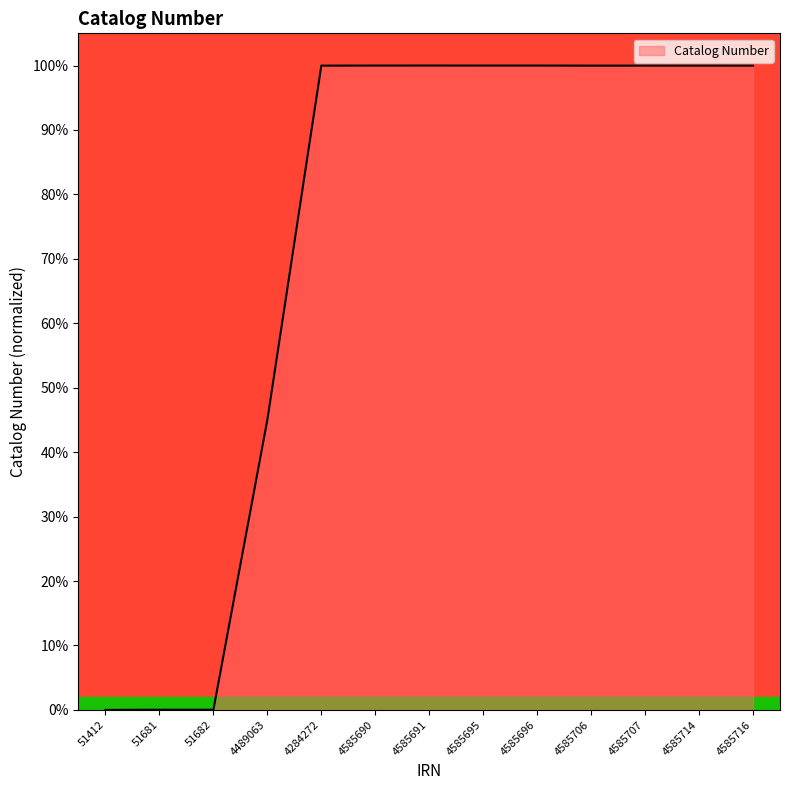

What is the sum of the values at 4585695 and 4585690?

200.0